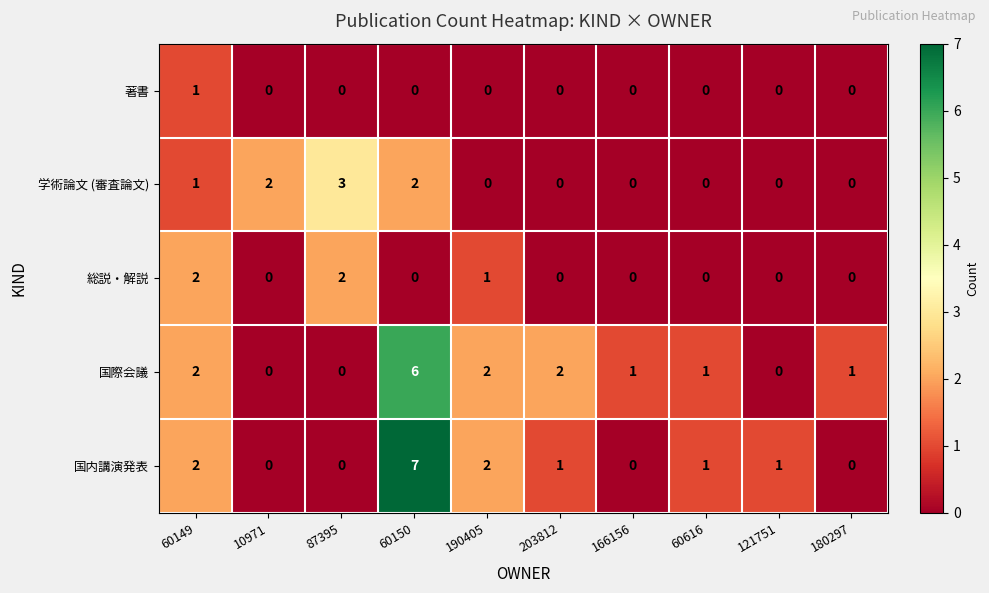

Count the 学術論文 (審査論文) values in the range 0 to 2.

9